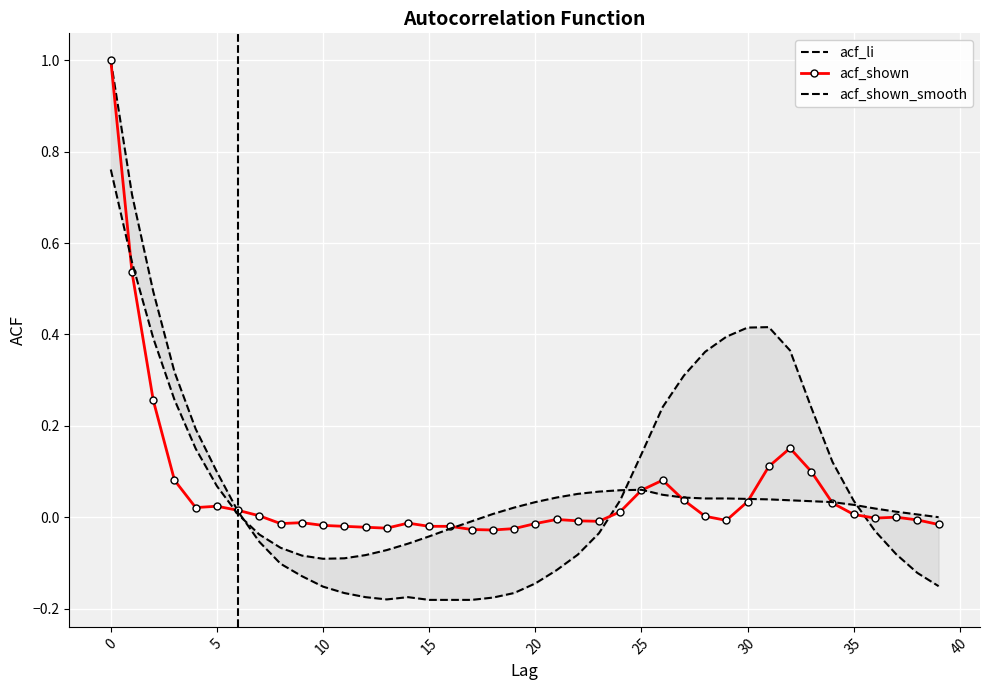

Which series has the largest range (max minus min)?

acf_li